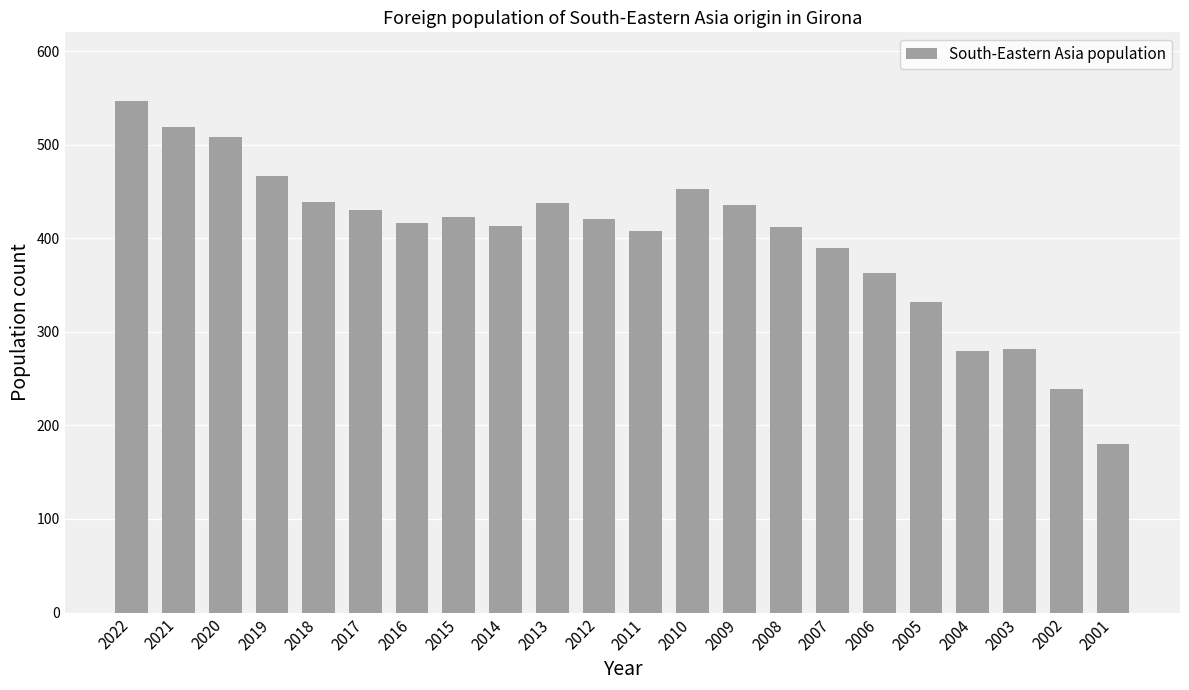

Are the bars grouped side by side (vs. stacked)?

No